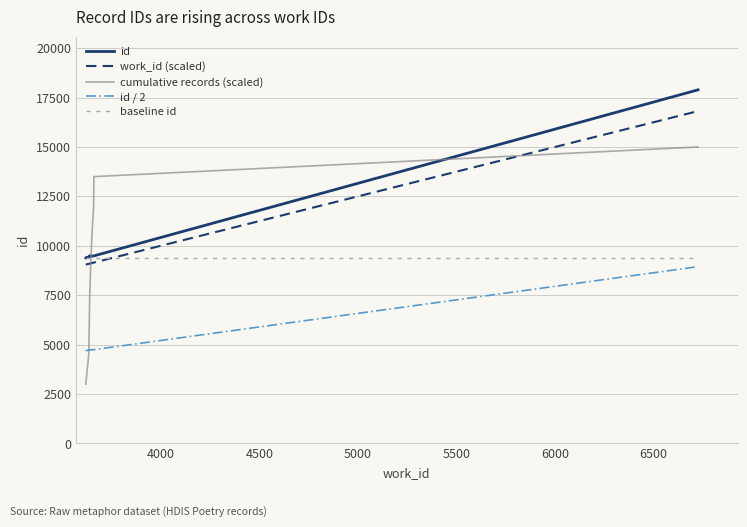

Which series has the widest spread of values?

cumulative records (scaled)